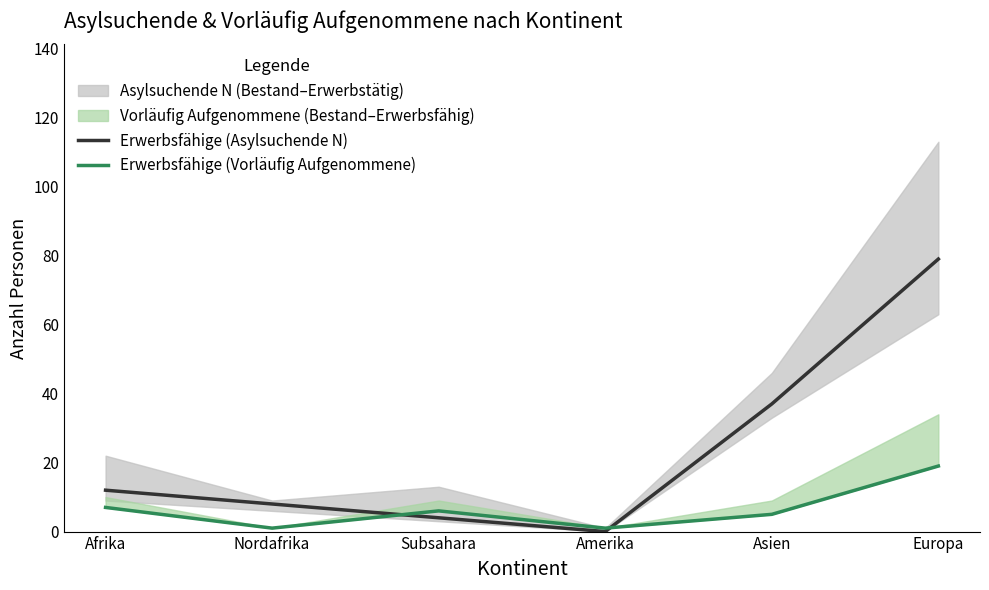

After their last crossing, which series has the higher values: Erwerbsfähige (Vorläufig Aufgenommene) or Erwerbsfähige (Asylsuchende N)?

Erwerbsfähige (Asylsuchende N)